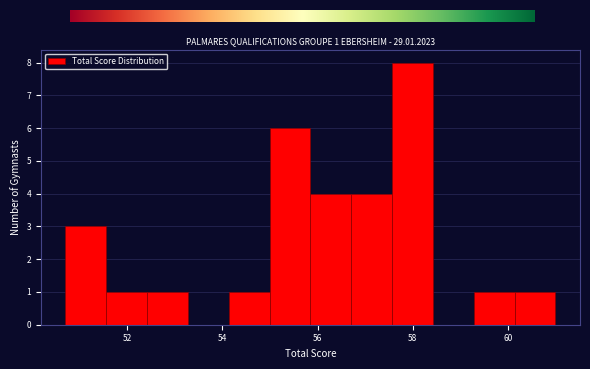

Which range on the x-axis has the tallest bar?

57.6 to 58.4